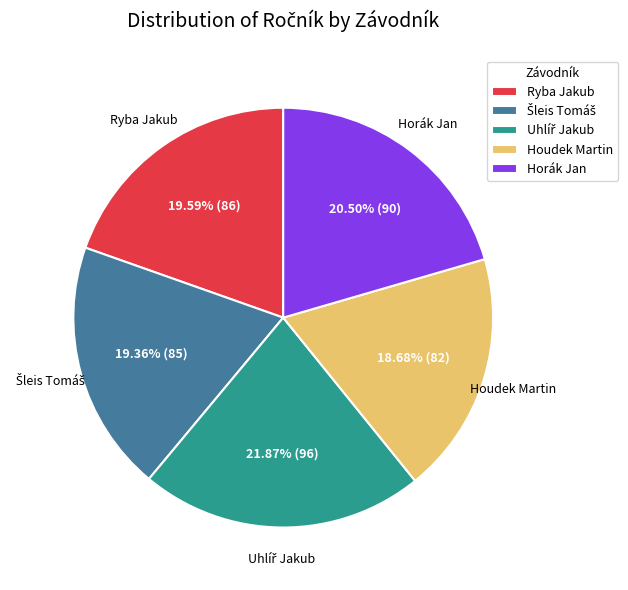

Approximately how many times larger is the value at Horák Jan compared to Houdek Martin?

1.1